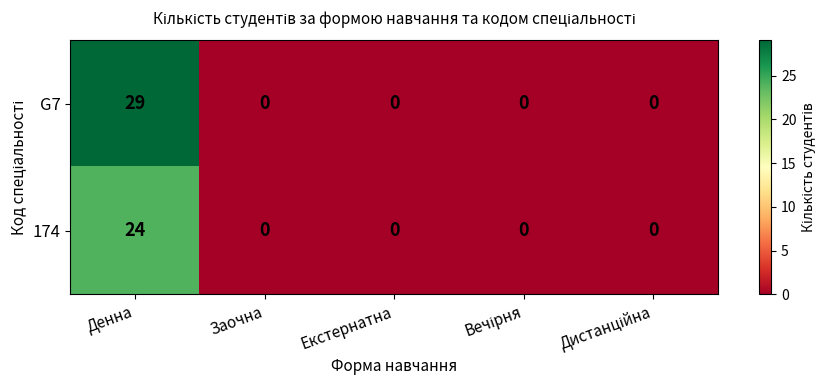

The value of G7 at Екстернатна is 0. True or false?

True